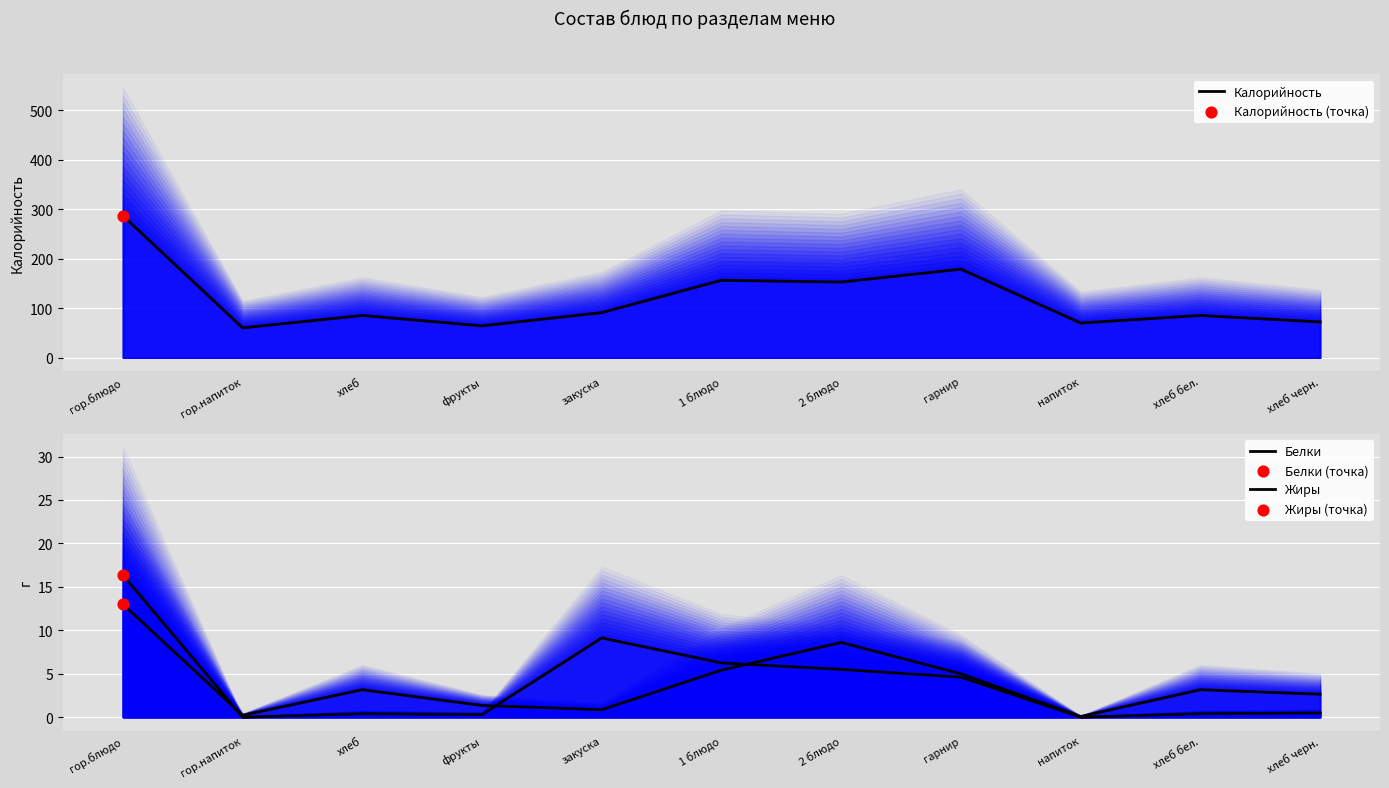

Which series has the largest Y range (max minus min)?

Калорийность